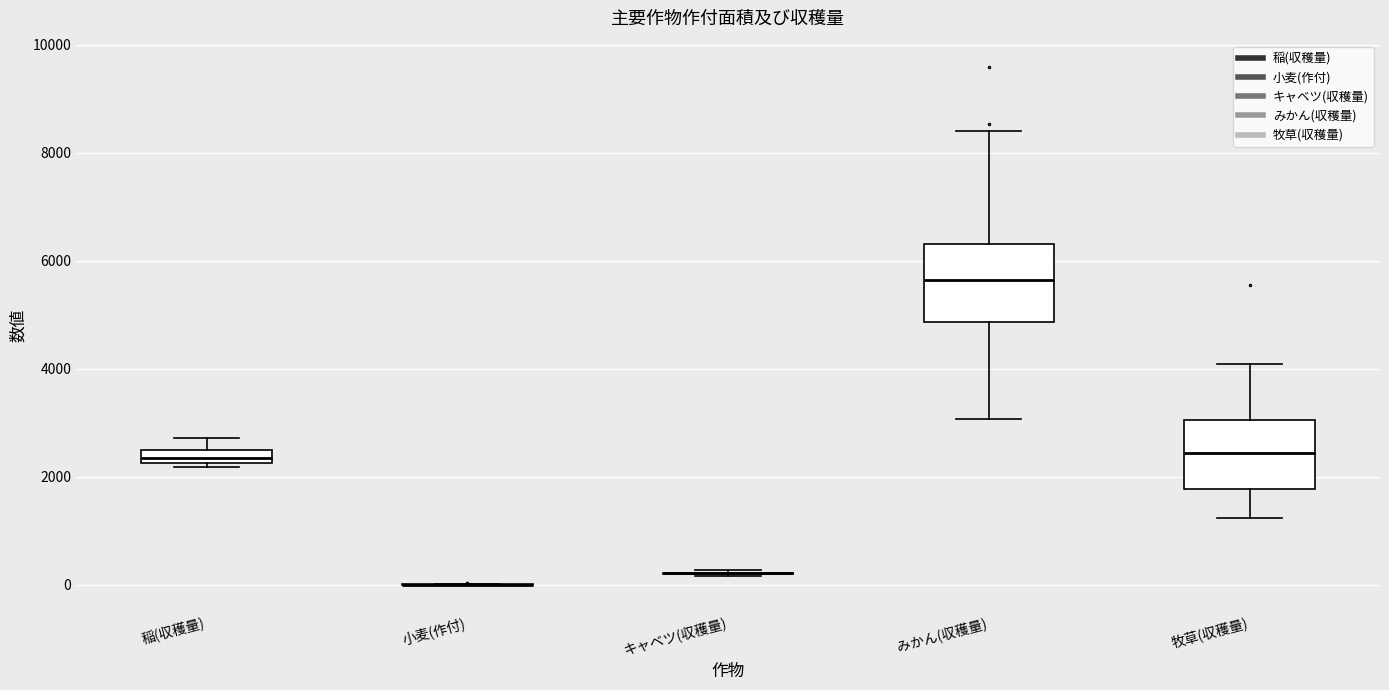

Where is the upper edge of the box for みかん(収穫量) on the y-axis? The values are not printed on the chart, so give them approximately, as read against the axis.

6400